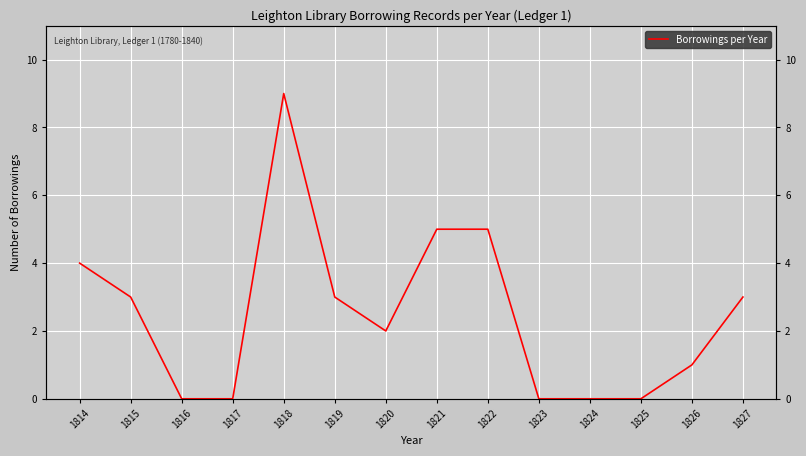

How many values are between 0 and 4?

11